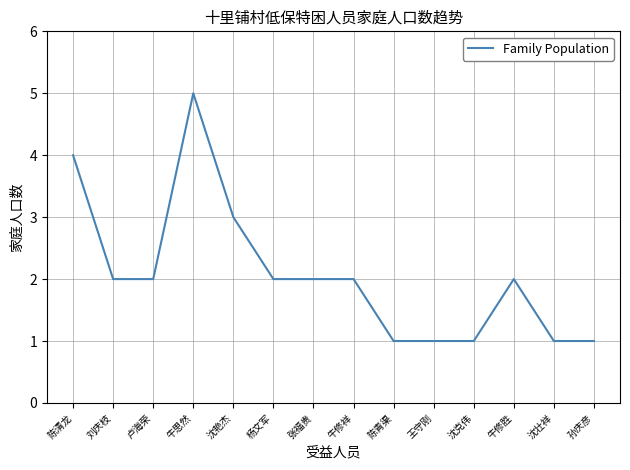

Count the values in the range 1 to 2.

11